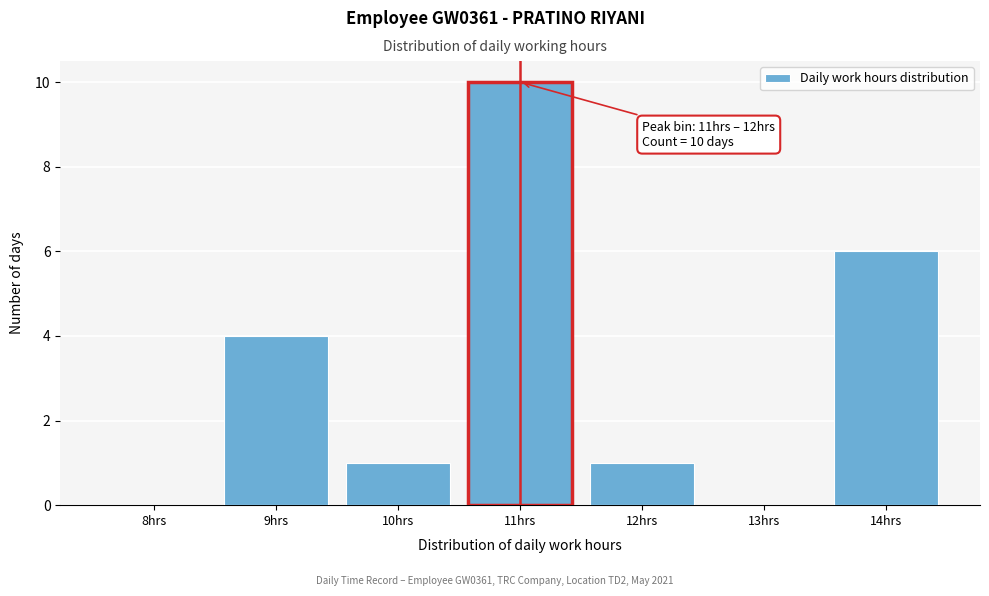

Reading left to right, transcribe all the data shown in this chart.

8hrs=0	9hrs=4	10hrs=1	11hrs=10	12hrs=1	13hrs=0	14hrs=6